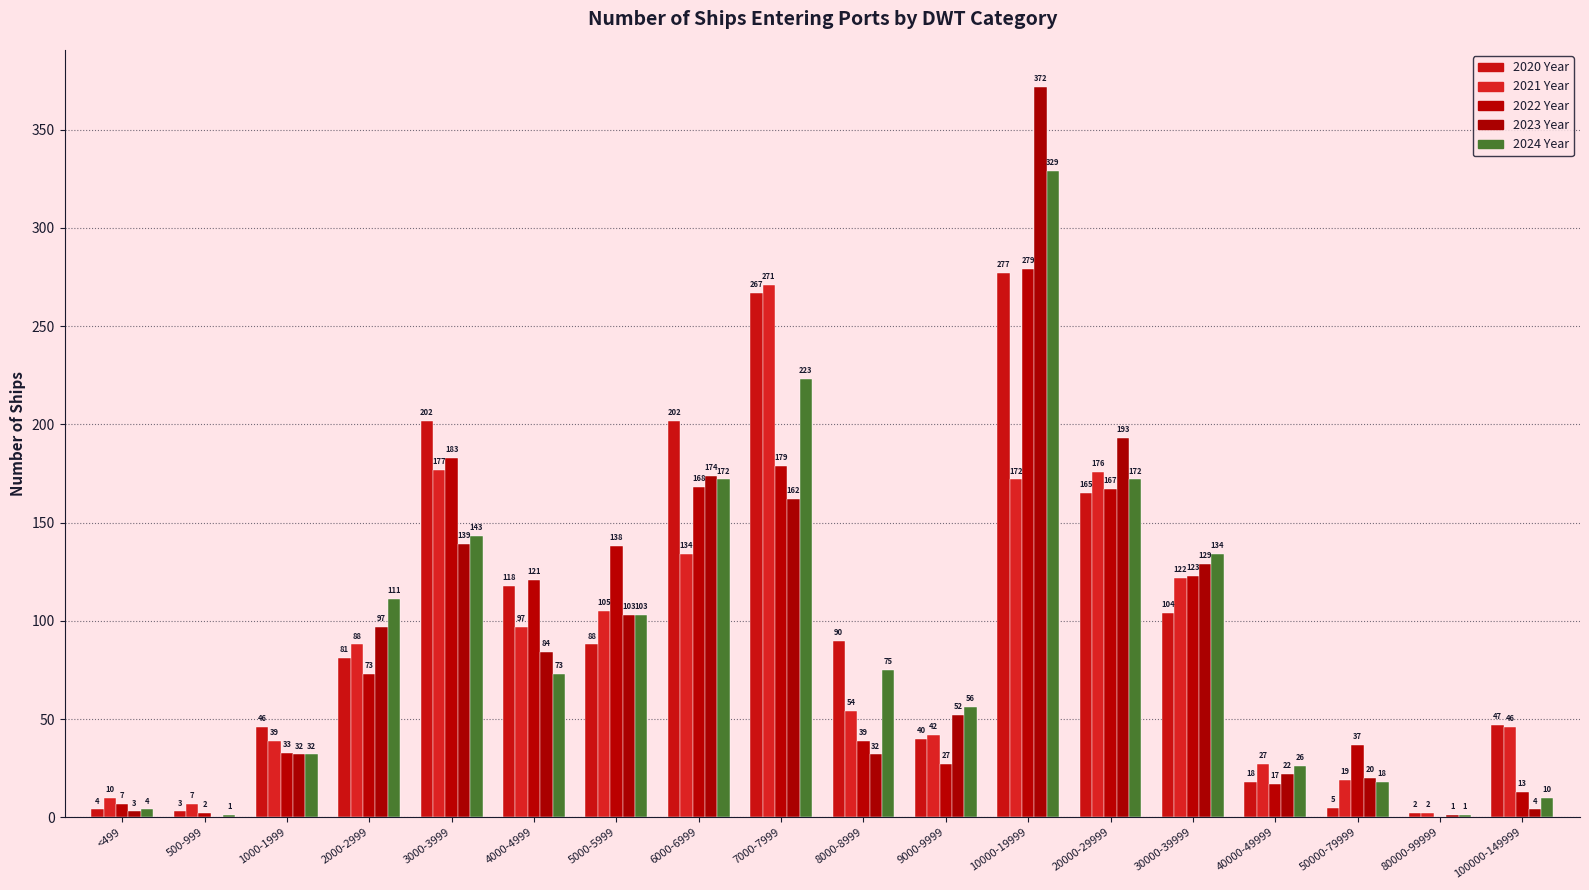

At which category is the sum across all series the highest?

10000-19999